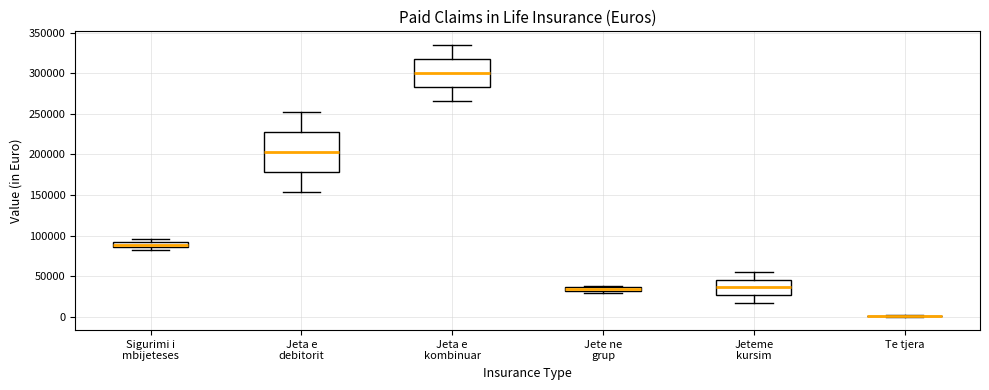

Which box is the tallest, from its lower edge to its upper edge?

Jeta e debitorit